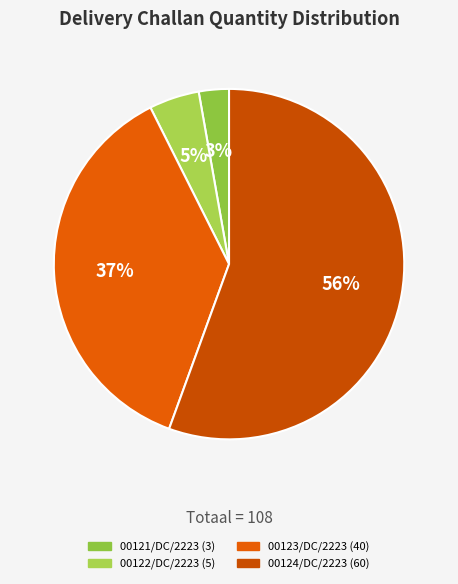

Is 00124/DC/2223 the majority of the pie?

Yes